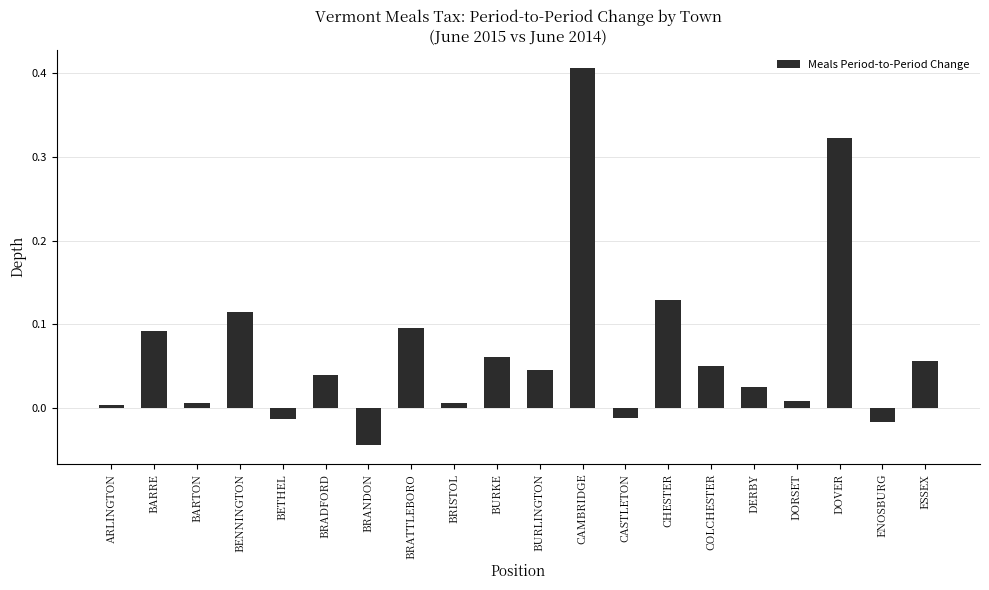

What is the label of the 13th bar from the right?

BRATTLEBORO